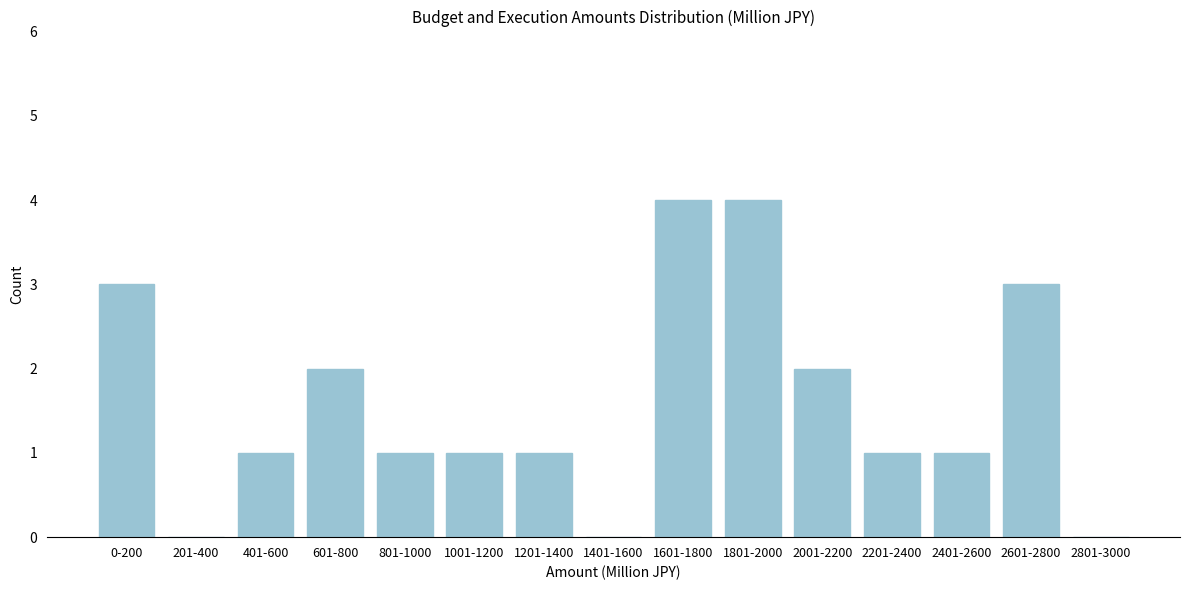

Reading right to left, transcribe all the data shown in this chart.

2801-3000=0	2601-2800=3	2401-2600=1	2201-2400=1	2001-2200=2	1801-2000=4	1601-1800=4	1401-1600=0	1201-1400=1	1001-1200=1	801-1000=1	601-800=2	401-600=1	201-400=0	0-200=3